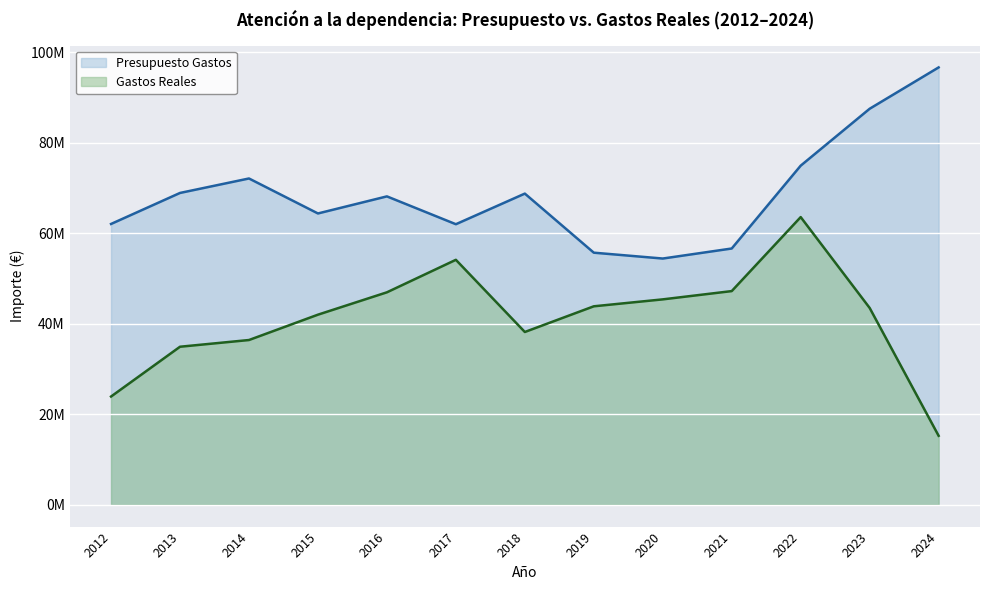

Reading left to right, list all the values displayed in this chart.

Presupuesto Gastos: 62029978.0	68881740.0	72078724.0	64350173.0	68122985.0	61972769.0	68738373.0	55683847.0	54391025.0	56607884.0	74909578.0	87483669.0	96614696.0
Gastos Reales: 23903837.5	34904736.2	36388808.8	41987597.0	46928101.2	54108791.5	38163434.3	43837630.2	45370035.5	47198444.3	63547452.3	43475586.6	15230729.6